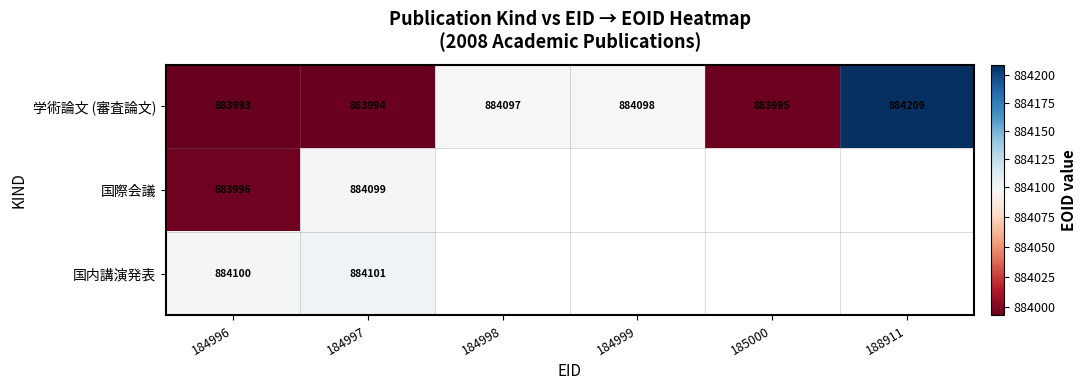

Rank the categories by 学術論文 (審査論文) value from highest to lowest.

188911, 184999, 184998, 185000, 184997, 184996